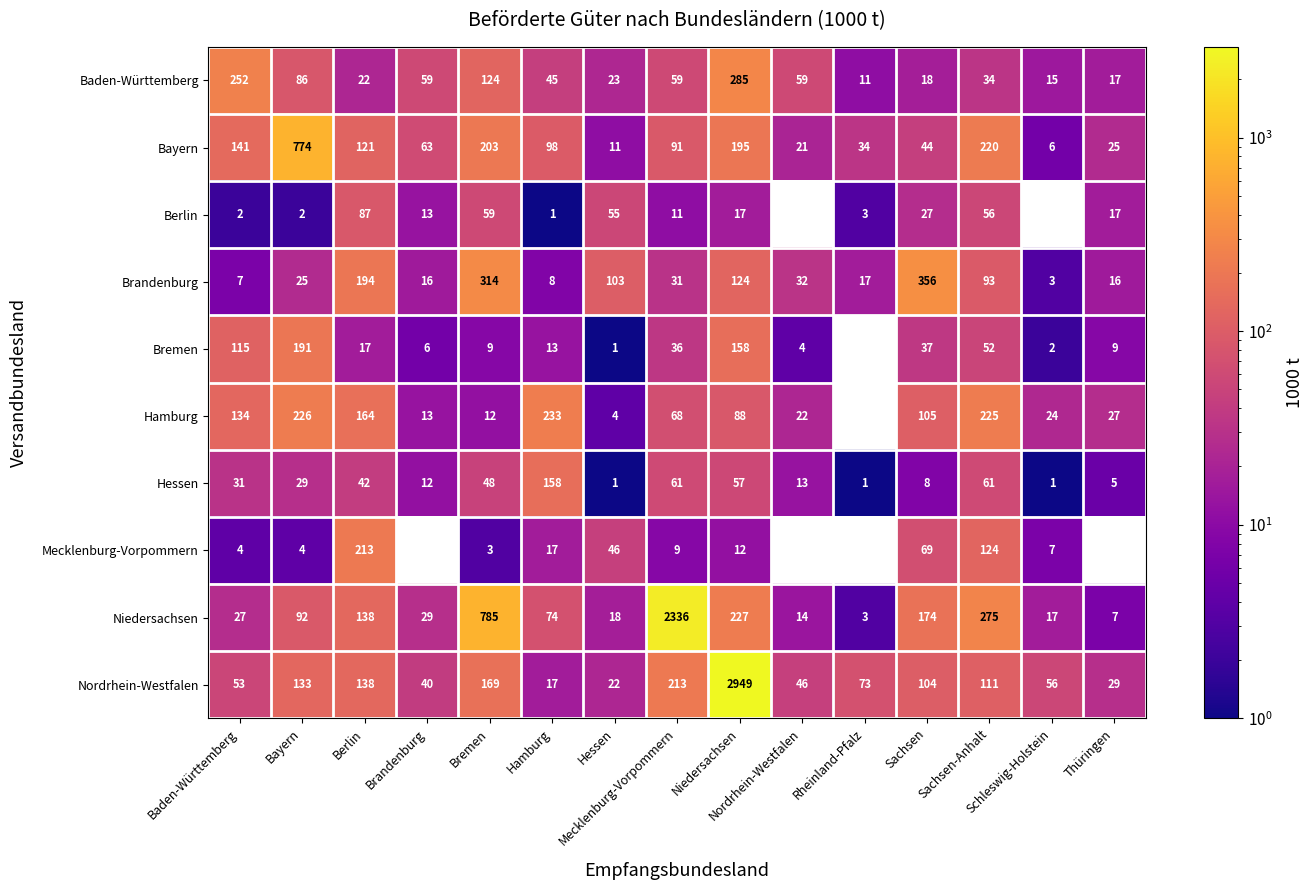

At how many categories does at least one series exceed 189?

9